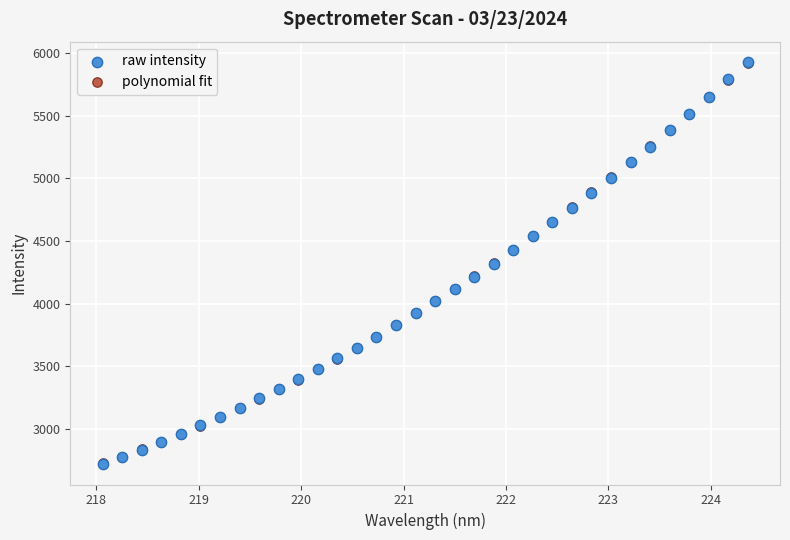

What are all the series names shown in the legend?

raw intensity, polynomial fit